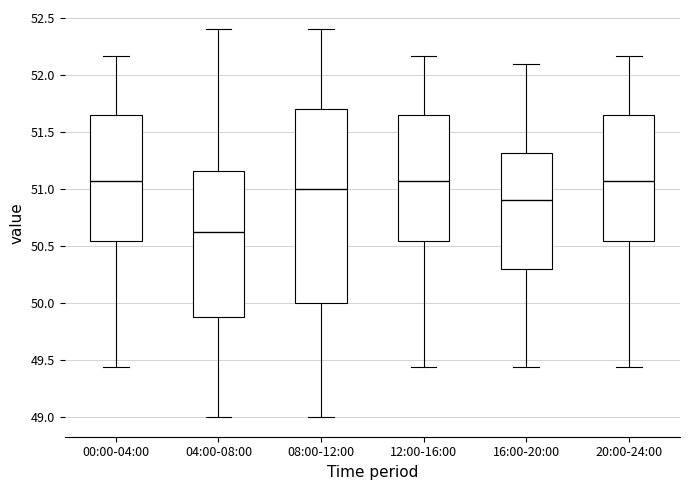

Comparing the boxes themselves (not the whiskers), which one is the tallest?

08:00-12:00